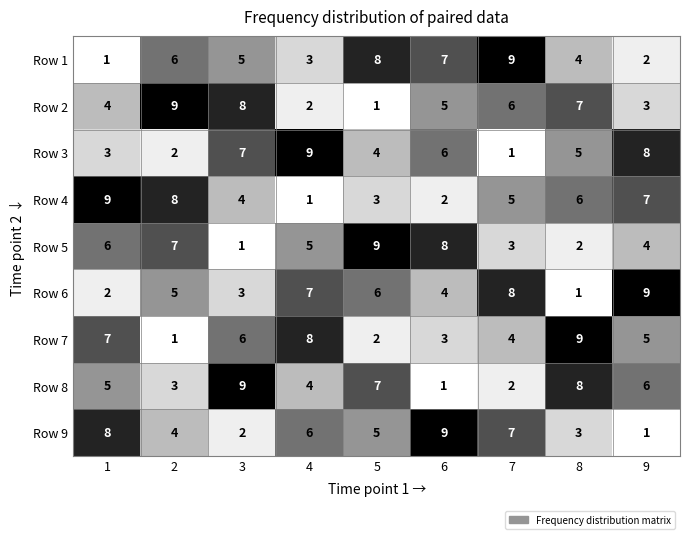

What is the difference between the maximum and second lowest values in the Row 8 series?

7